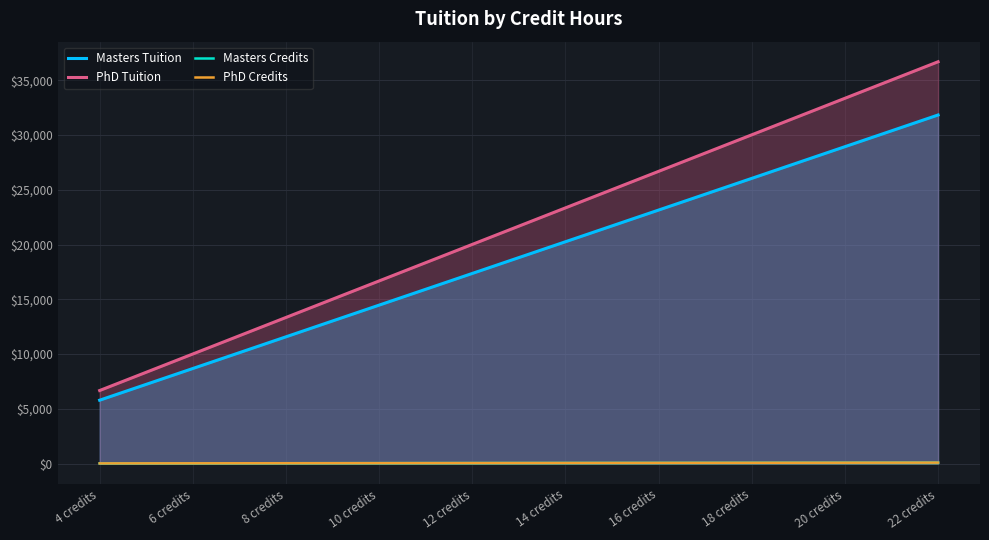

Is it true that Masters Tuition equals 3545 at 10 credits?

False